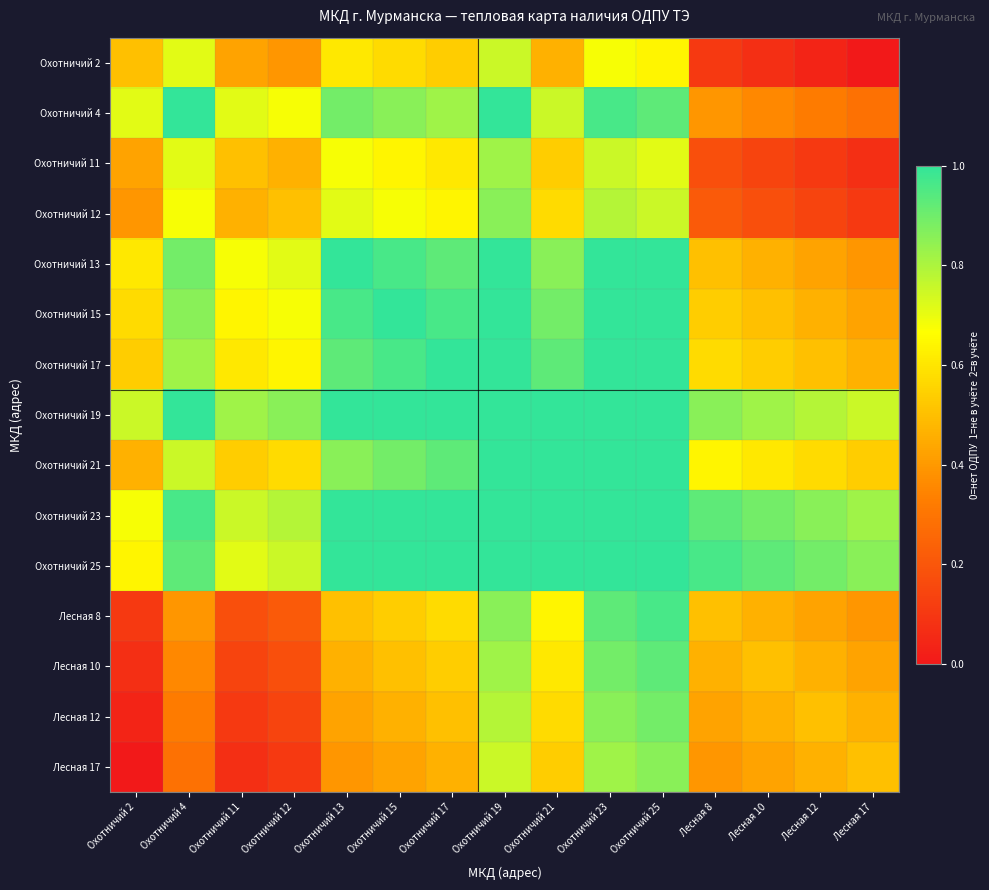

Which category has the highest value across all series?

Охотничий 4